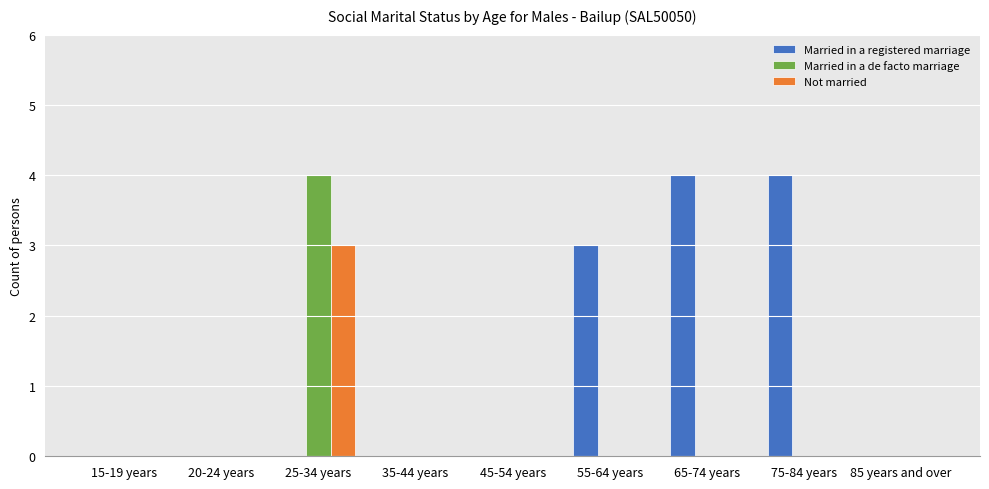

Reading left to right, extract all data points from this chart.

Married in a registered marriage: 0	0	0	0	0	3	4	4	0
Married in a de facto marriage: 0	0	4	0	0	0	0	0	0
Not married: 0	0	3	0	0	0	0	0	0